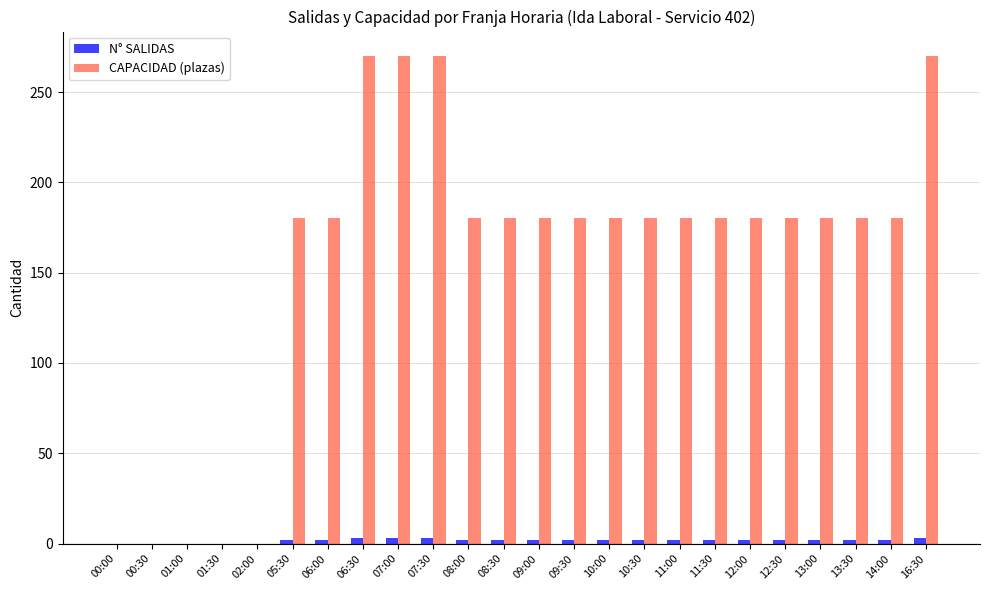

Between 01:00 and 09:00, which series saw the biggest shift?

CAPACIDAD (plazas)